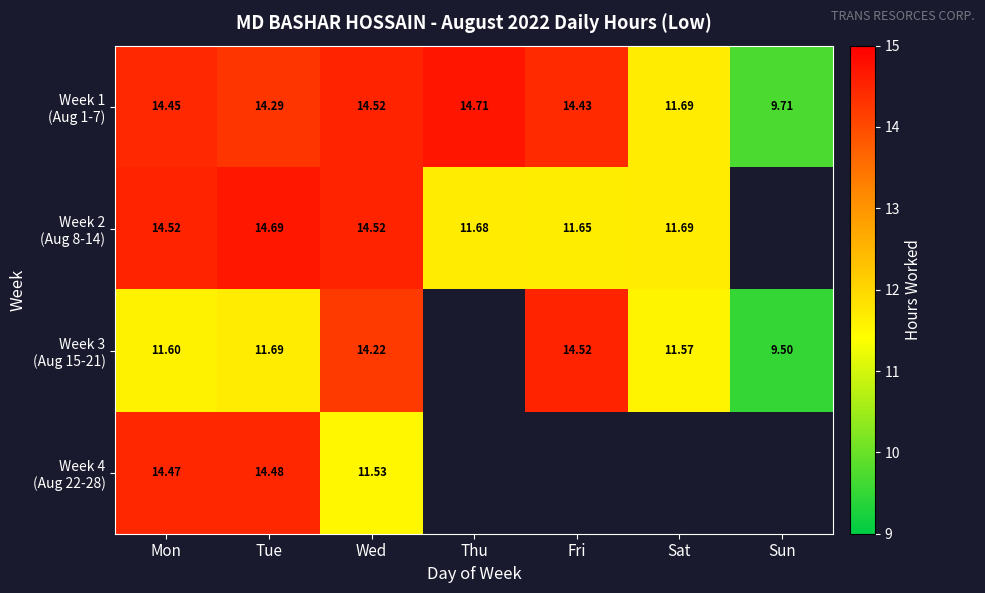

How many positive values does the Week 3 (Aug 15-21) series have?

6